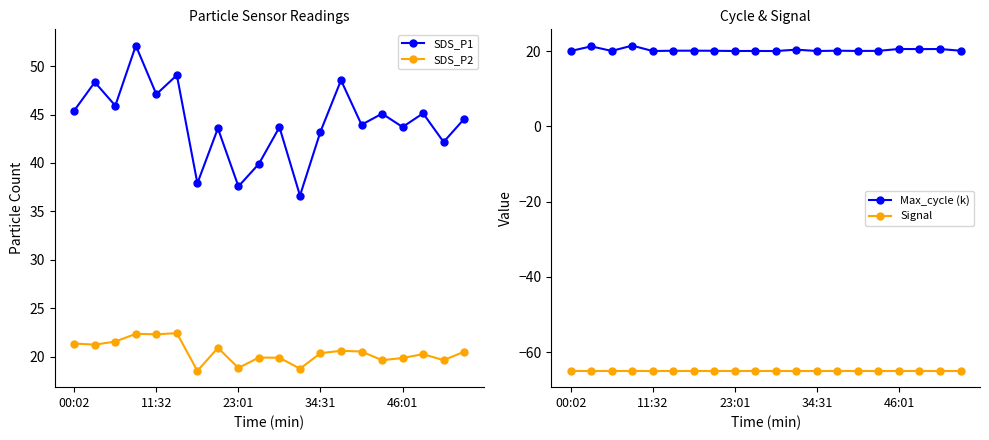

What is the highest value of the Max_cycle (k) series?

21.5